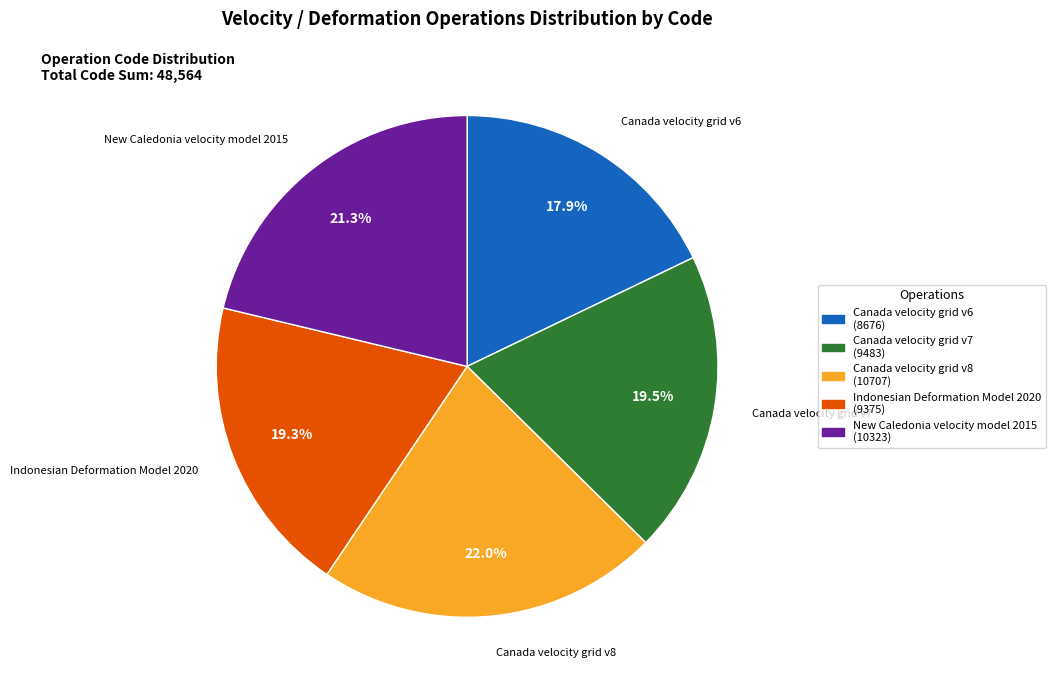

Which has a higher value, Canada velocity grid v8 or Canada velocity grid v6?

Canada velocity grid v8